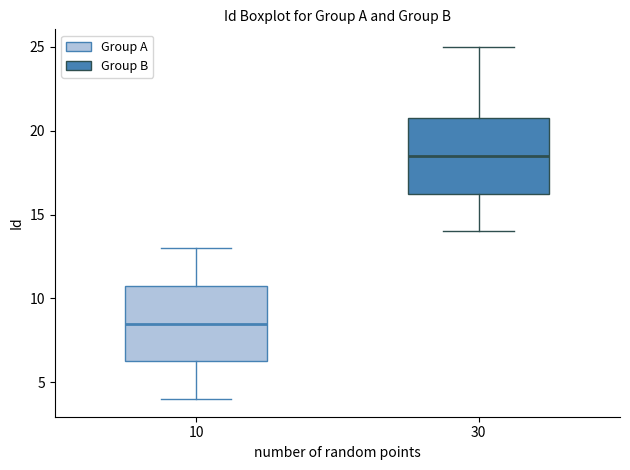

Reading left to right, read every box against the y-axis: the position of its median line, the range the box covers, and the ends of its whiskers. The values are not printed on the chart, so give them approximately, as read against the axis.

10: median 8.5, box 6.5 to 11.0, whiskers 4.0 to 13.0
30: median 18.5, box 16.5 to 21.0, whiskers 14.0 to 25.0